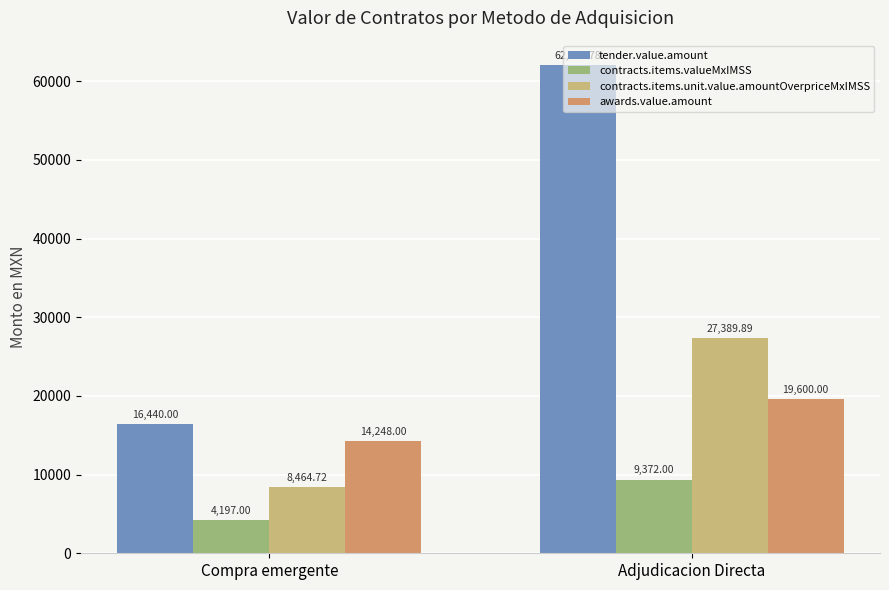

What is the difference between the contracts.items.valueMxIMSS values at Adjudicacion Directa and Compra emergente?

5175.0